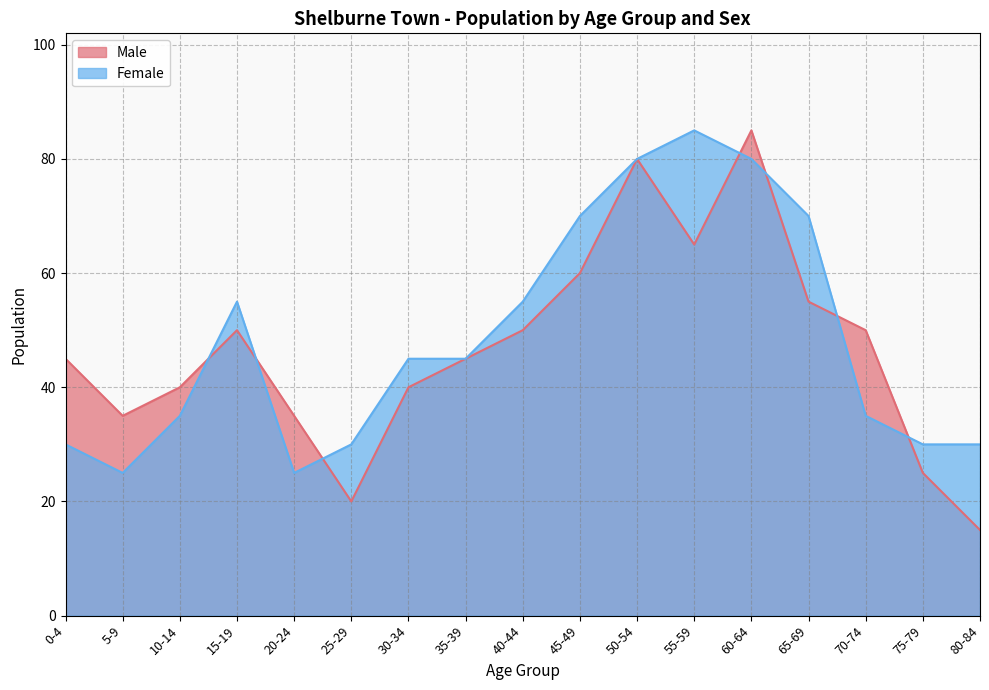

True or false: Male and Female intersect in this chart.

True